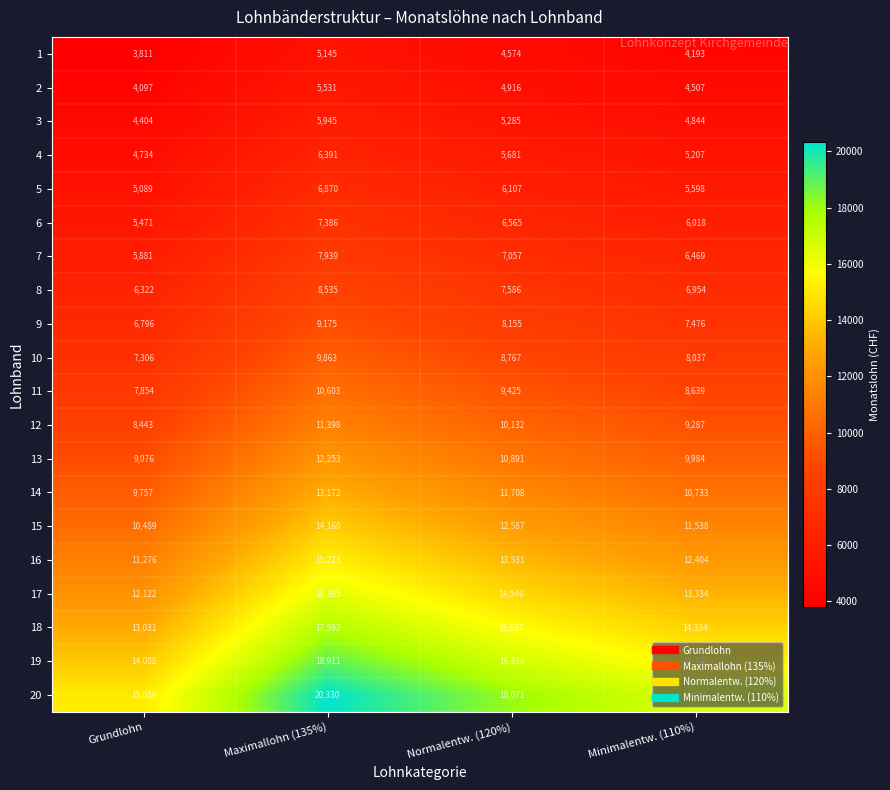

What is the highest value of the 17 series?

16365